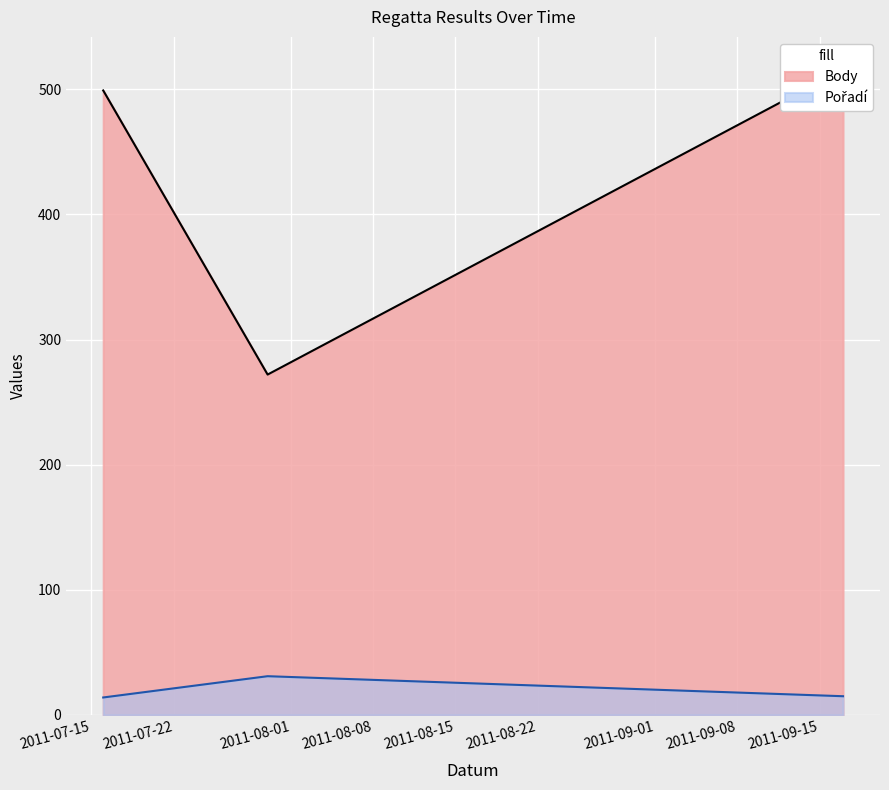

Reading right to left, list all the values displayed in this chart.

Pořadí: 2011-09-17=15	2011-07-30=31	2011-07-16=14
Body: 2011-09-17=516	2011-07-30=272	2011-07-16=499